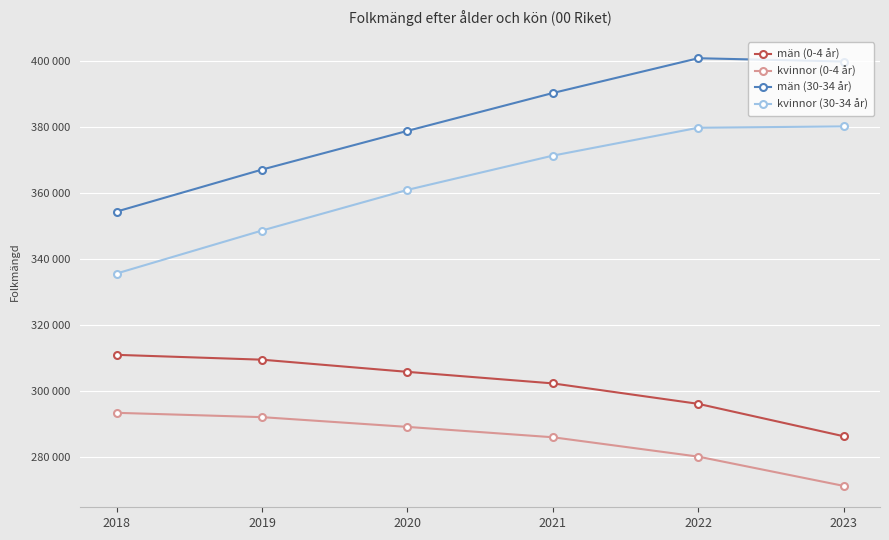

What are all the series names shown in the legend?

män (0-4 år), kvinnor (0-4 år), män (30-34 år), kvinnor (30-34 år)